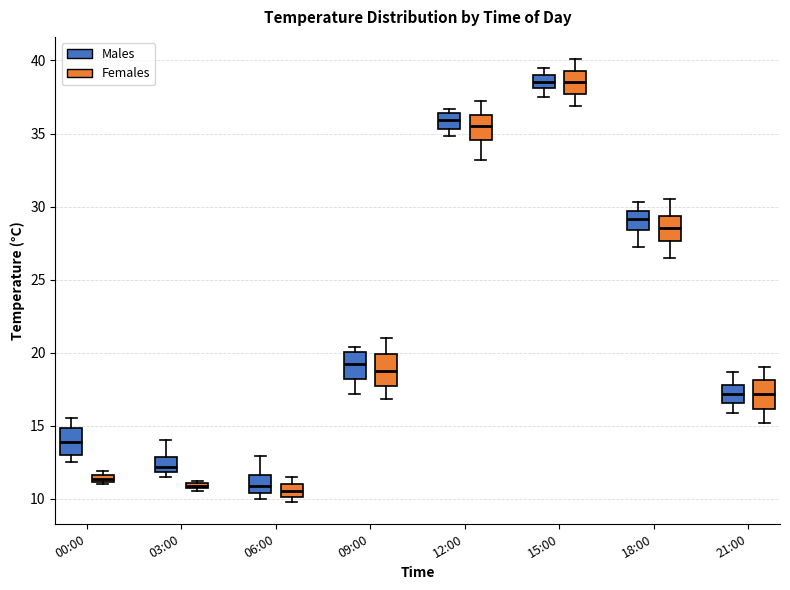

Where is the lower edge of the box for 12:00 (Females) on the y-axis? The values are not printed on the chart, so give them approximately, as read against the axis.

34.5